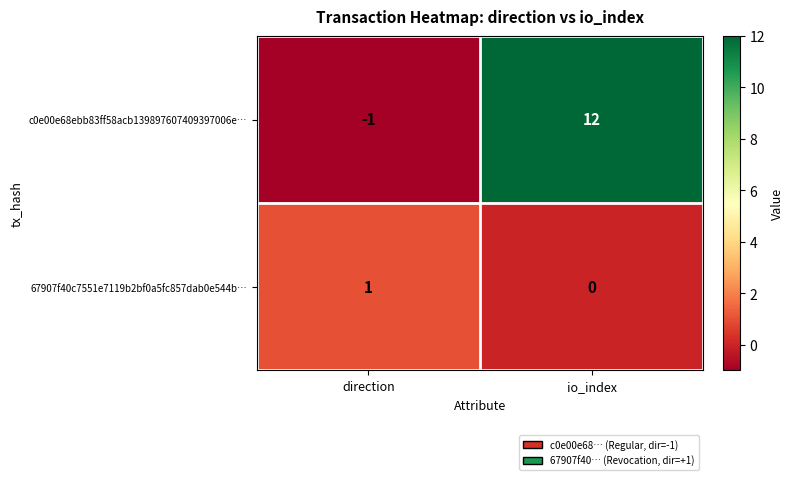

Reading right to left, transcribe all the data shown in this chart.

c0e00e68ebb83ff58acb139897607409397006e…: 12	-1
67907f40c7551e7119b2bf0a5fc857dab0e544b…: 0	1